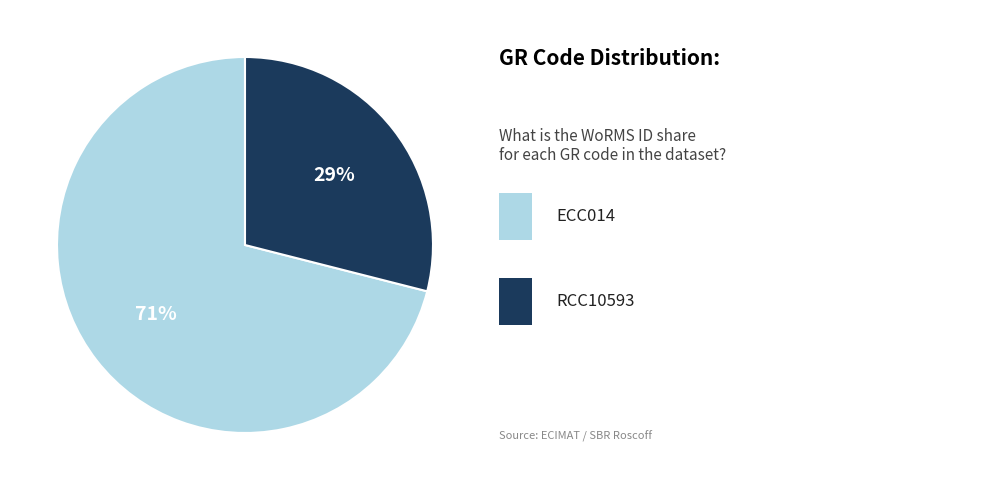

Is there a majority slice in this chart?

Yes